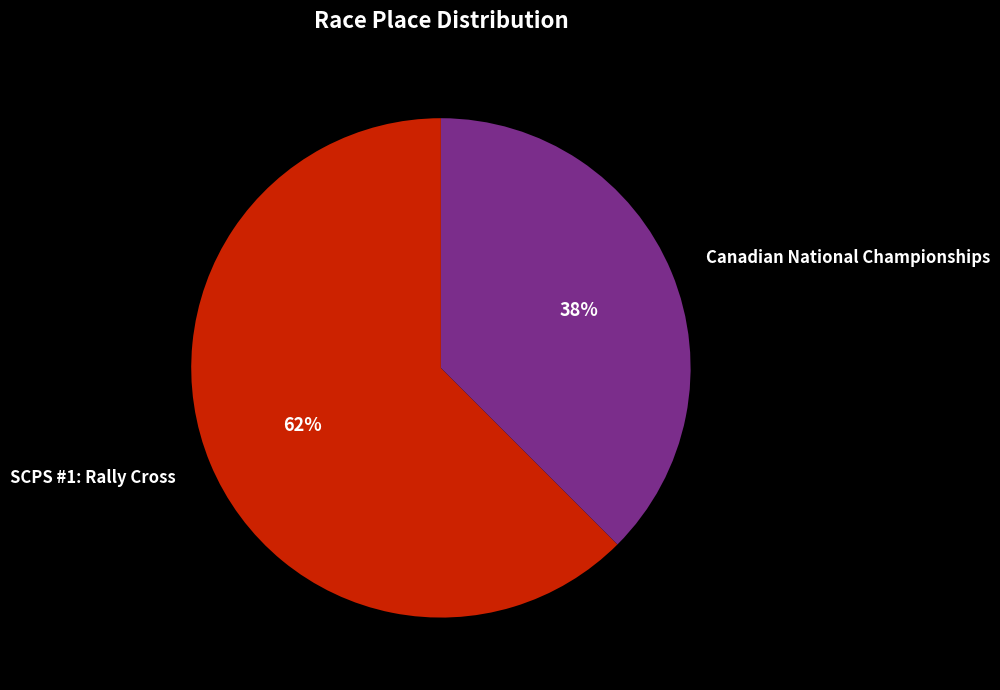

Combined, do SCPS #1: Rally Cross and Canadian National Championships account for over 50%?

Yes